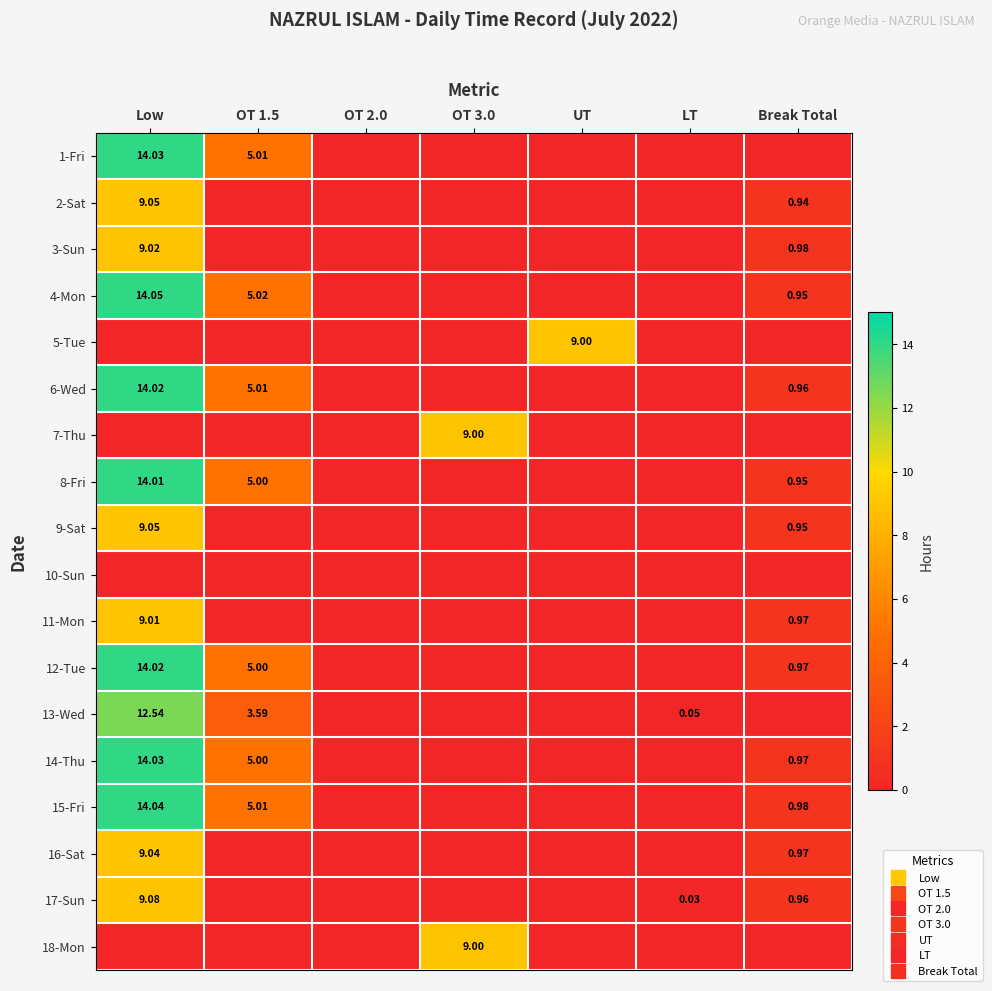

How many data points in 3-Sun are above 0?

2